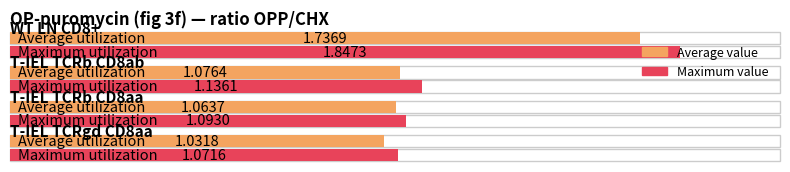

Is the value of T-IEL TCRb CD8ab at biological replicate 1 greater than the value of T-IEL TCRgd CD8aa at biological replicate 2?

No